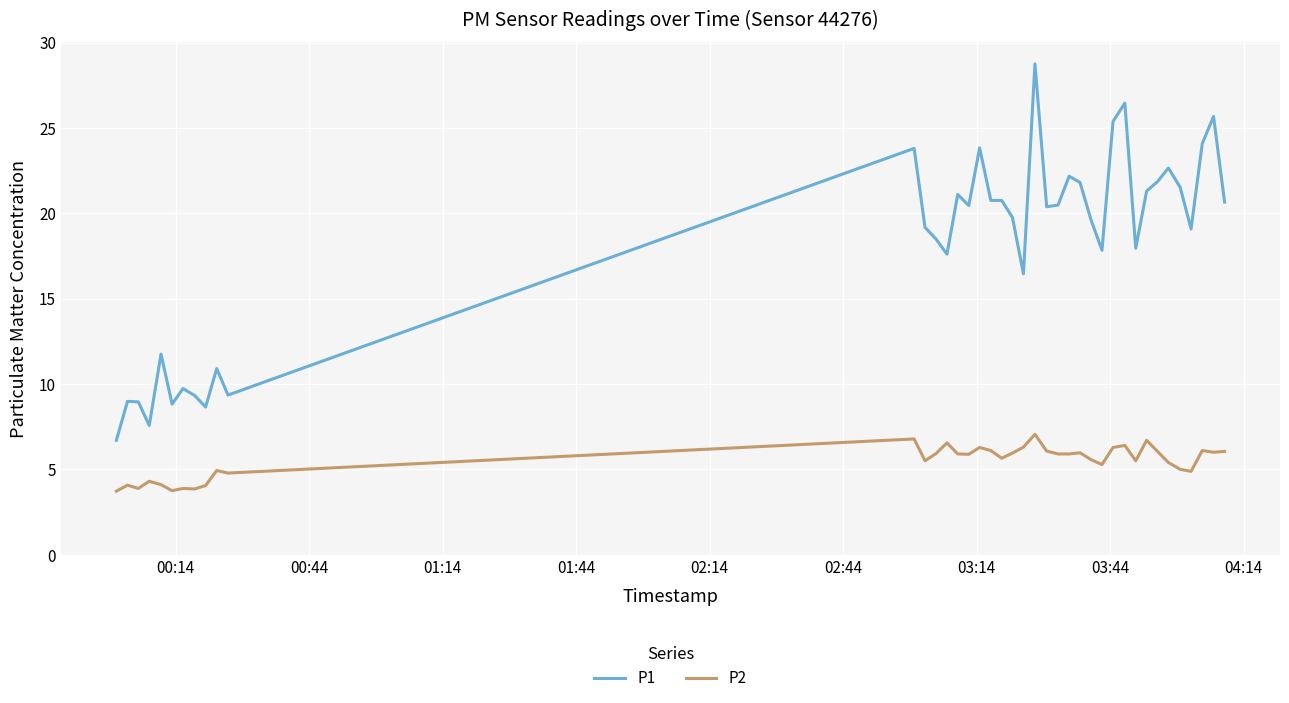

What is the sum of all P1 values?

720.5